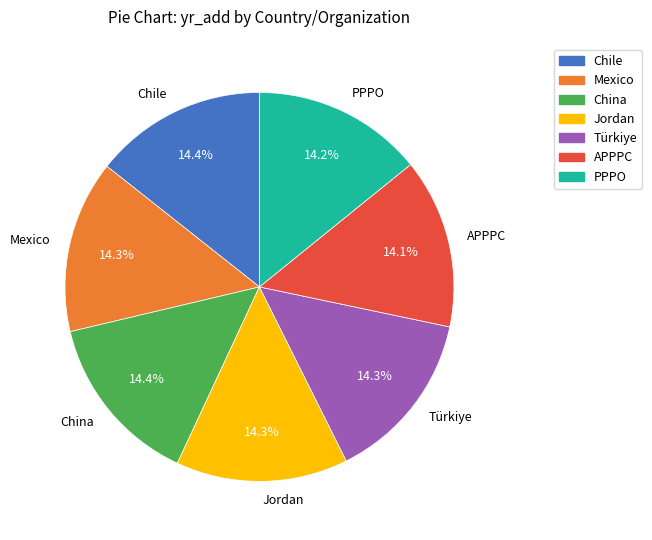

The Türkiye slice represents 14% of the pie. True or false?

True